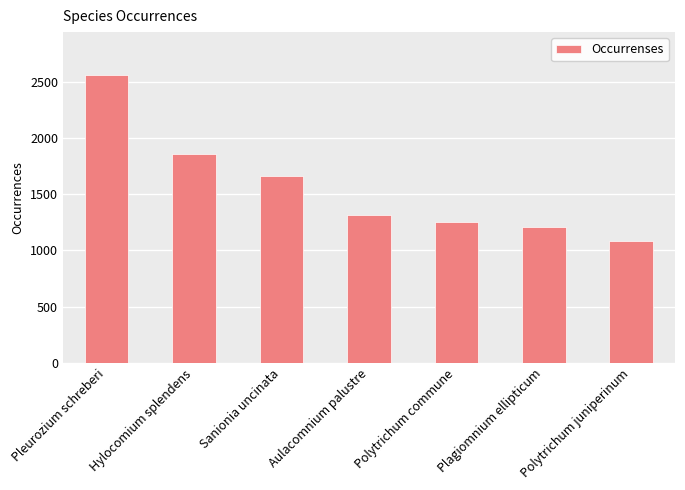

Which category has the lowest value across all series?

Polytrichum juniperinum